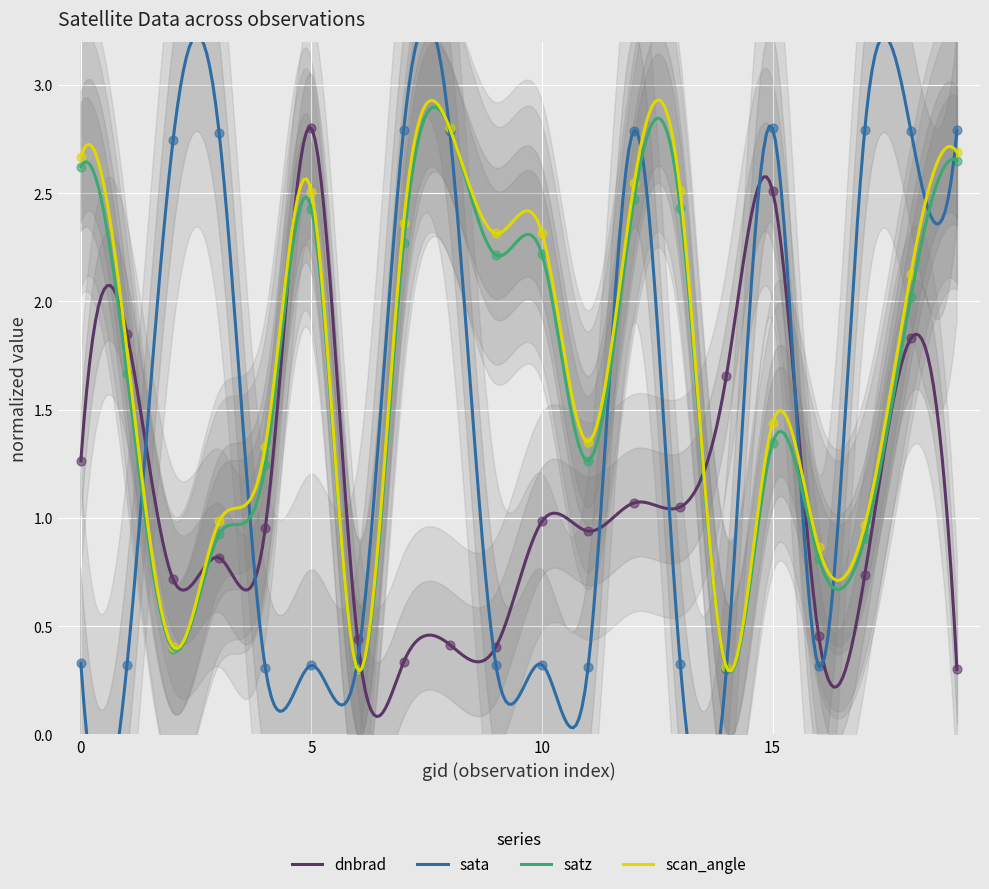

At how many categories does at least one series exceed 2?

14